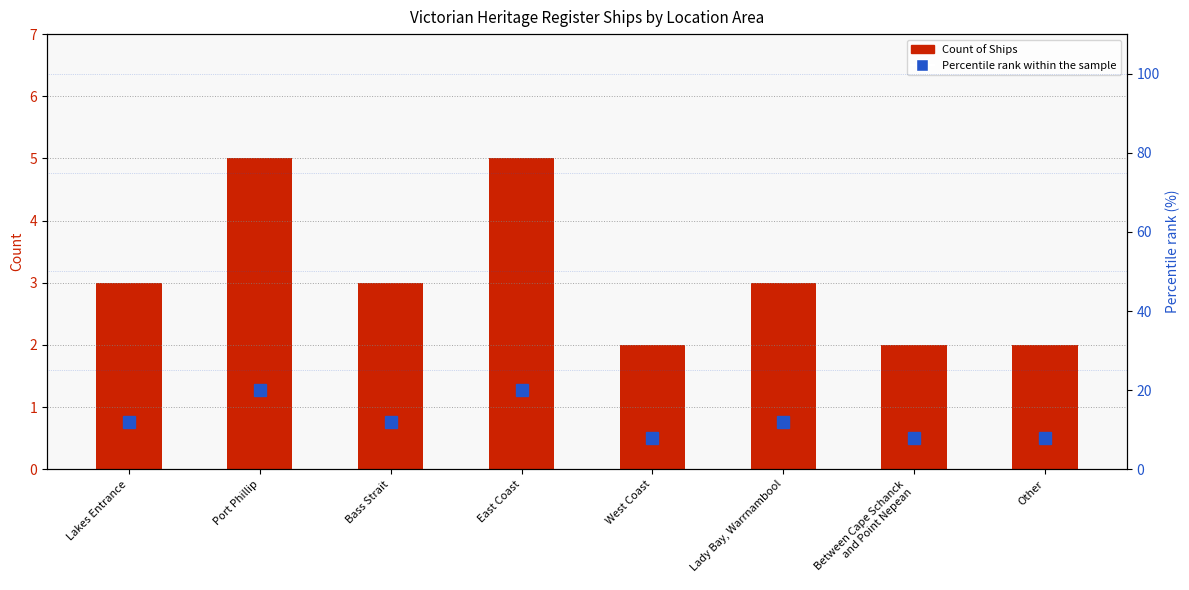

At which category is the sum across all series the highest?

Port Phillip